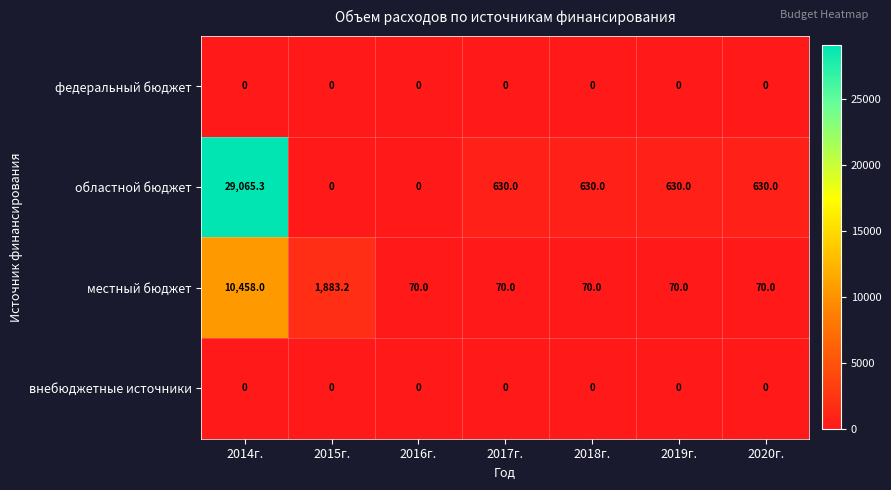

How many data points does each series have?

7